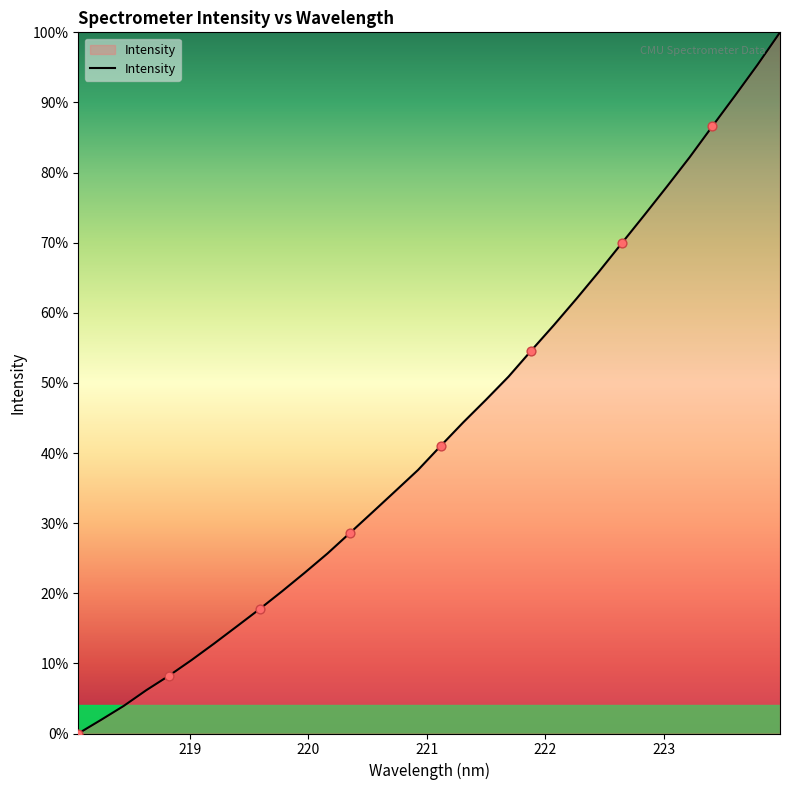

What is the maximum value shown in the chart?

100.0